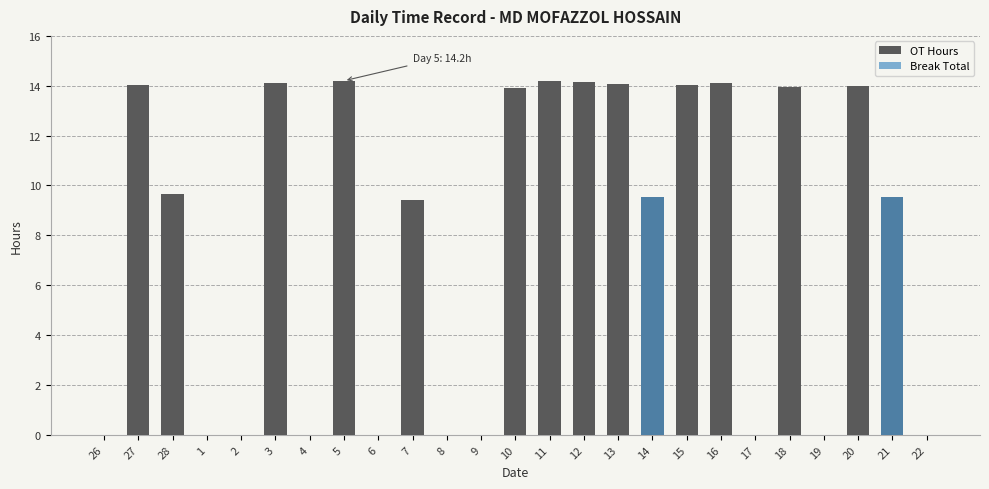

True or false: OT Hours has a value of 2.9 at 18.

False